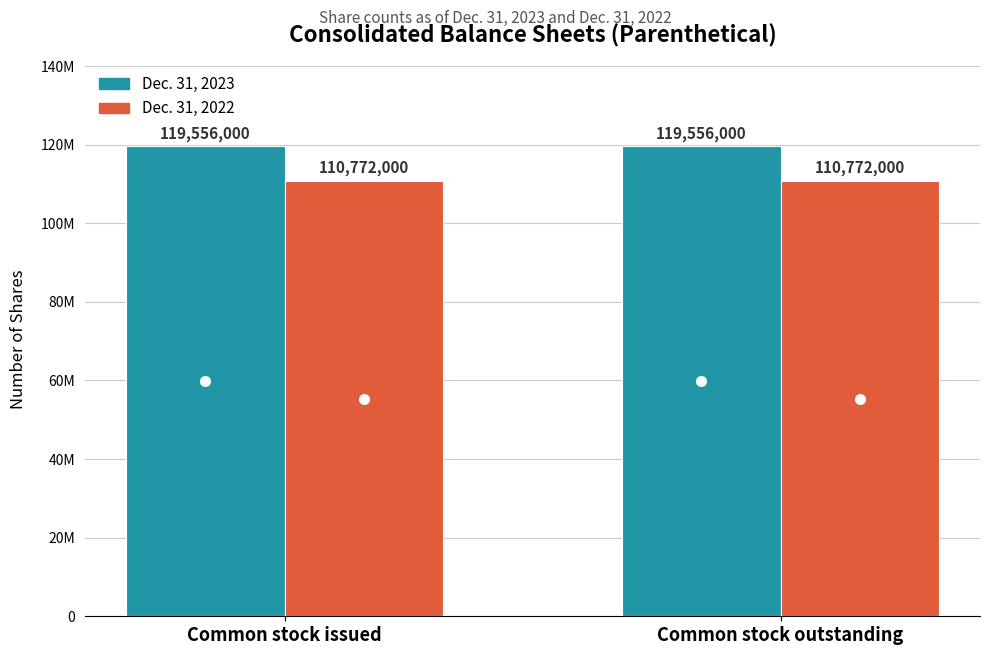

Reading left to right, extract all data points from this chart.

Dec. 31, 2023: 119556000	119556000
Dec. 31, 2022: 110772000	110772000